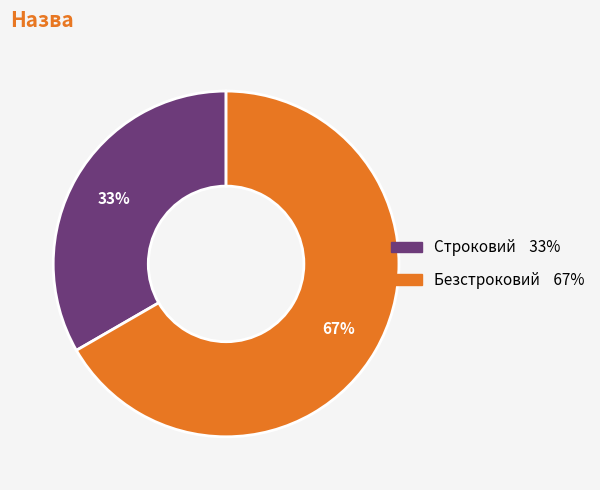

What percentage is the Строковий slice, to the nearest percent?

33%